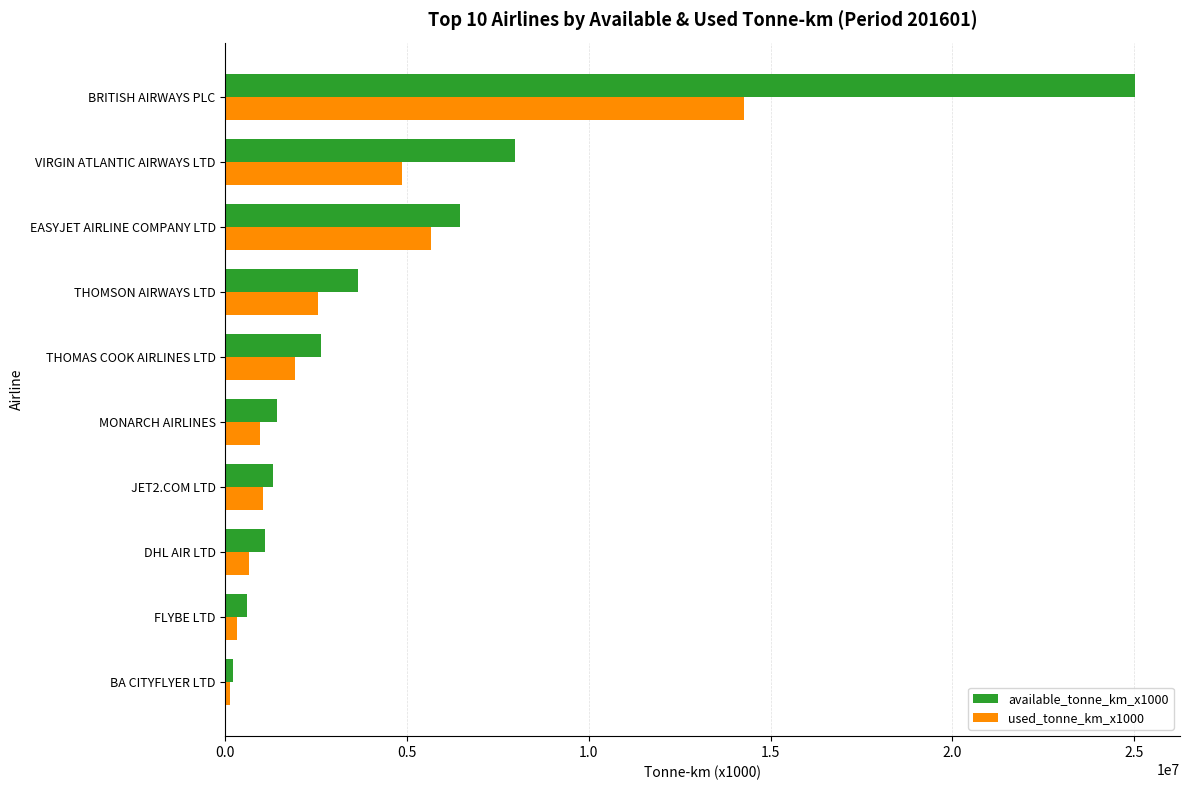

What is the average value of the available_tonne_km_x1000 series?

5035580